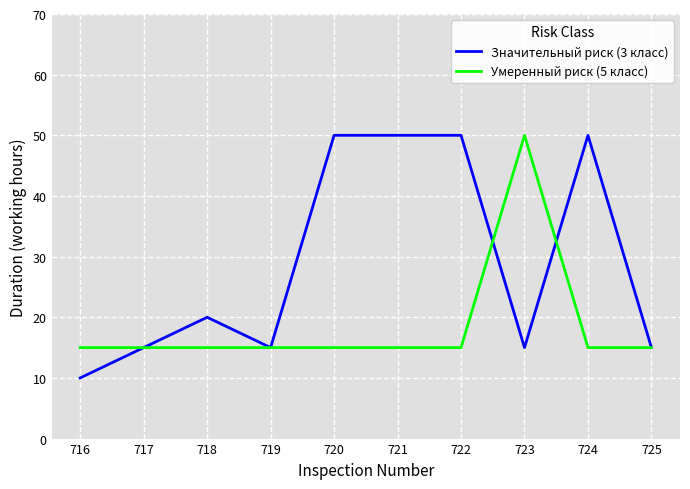

At which label is Значительный риск (3 класс) closest to 30?

718